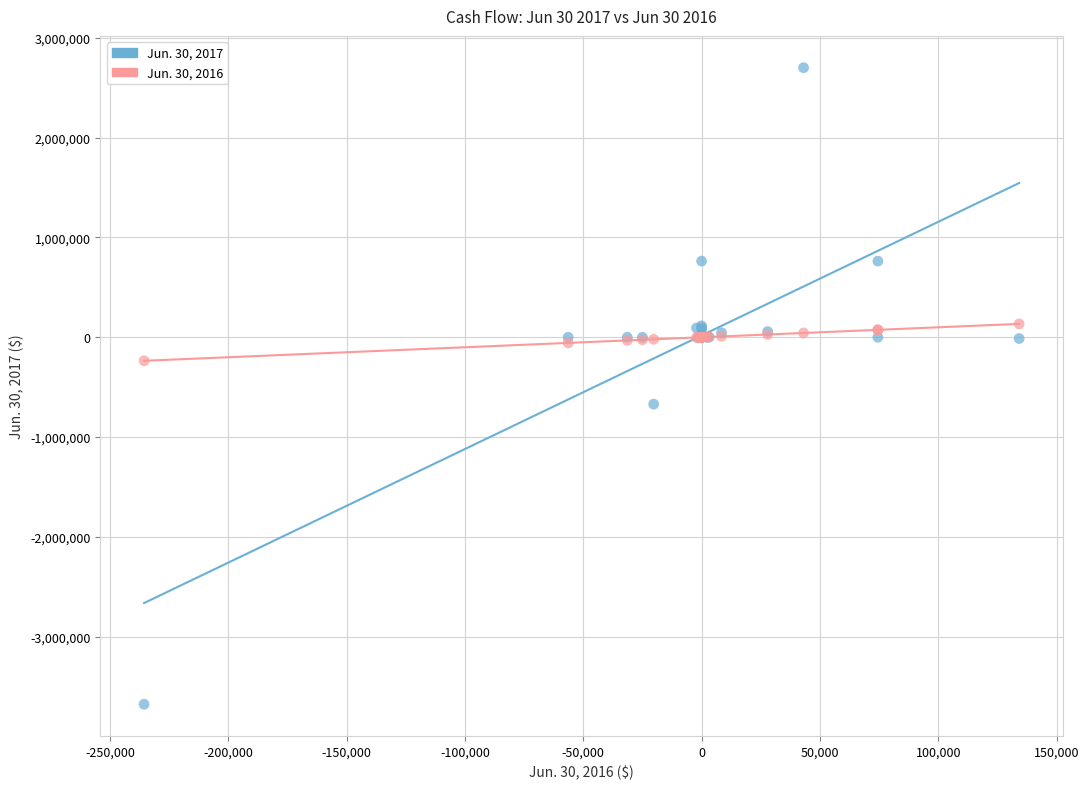

Which series reaches the minimum Y coordinate?

Jun. 30, 2017